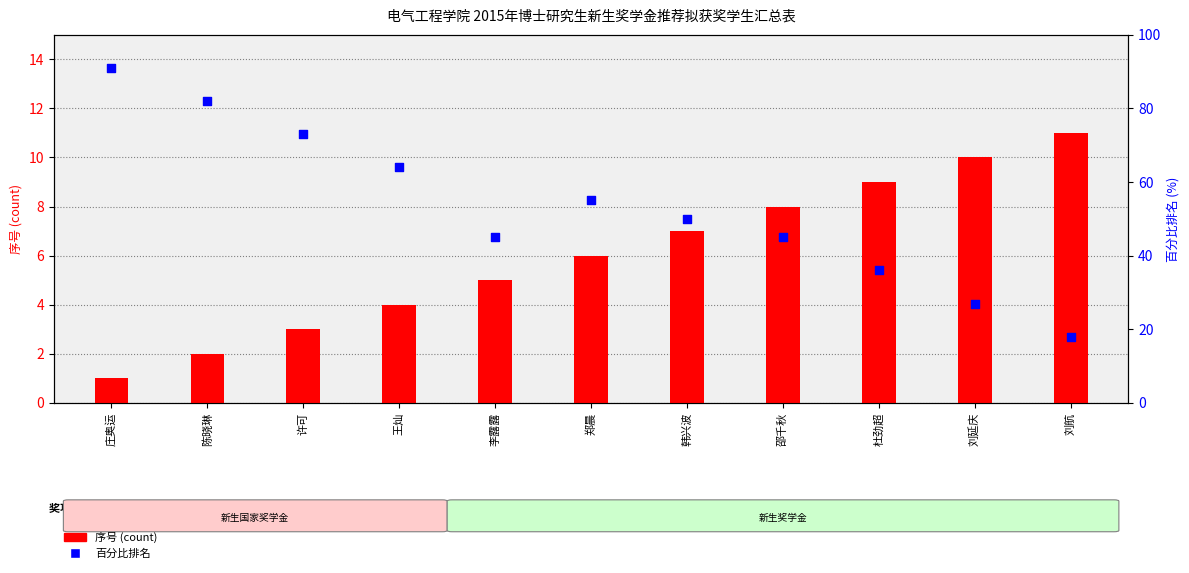

At how many categories does at least one series exceed 1?

11